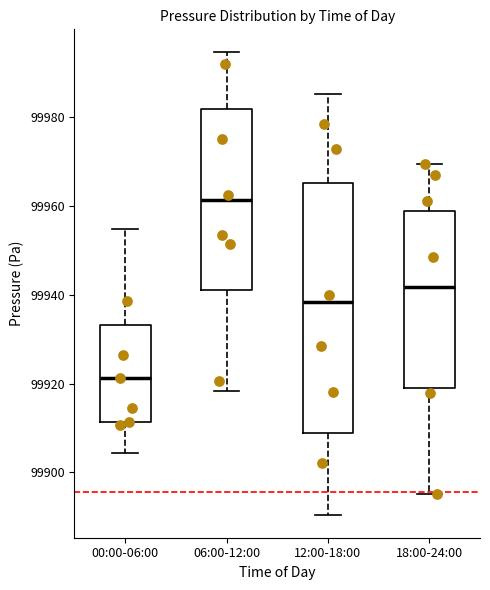

Where does the lower whisker of the box for 12:00-18:00 end on the y-axis? The values are not printed on the chart, so give them approximately, as read against the axis.

99890